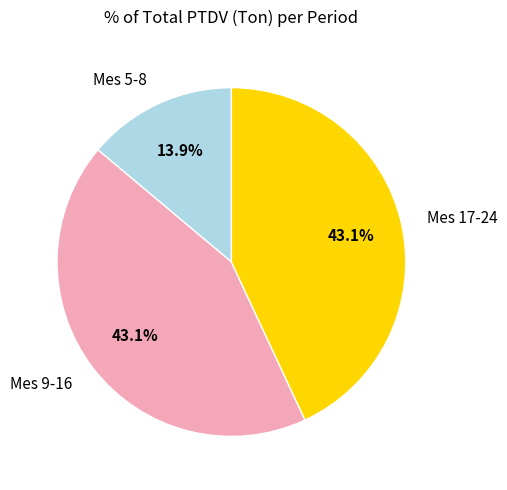

How many slices are in this pie chart?

3